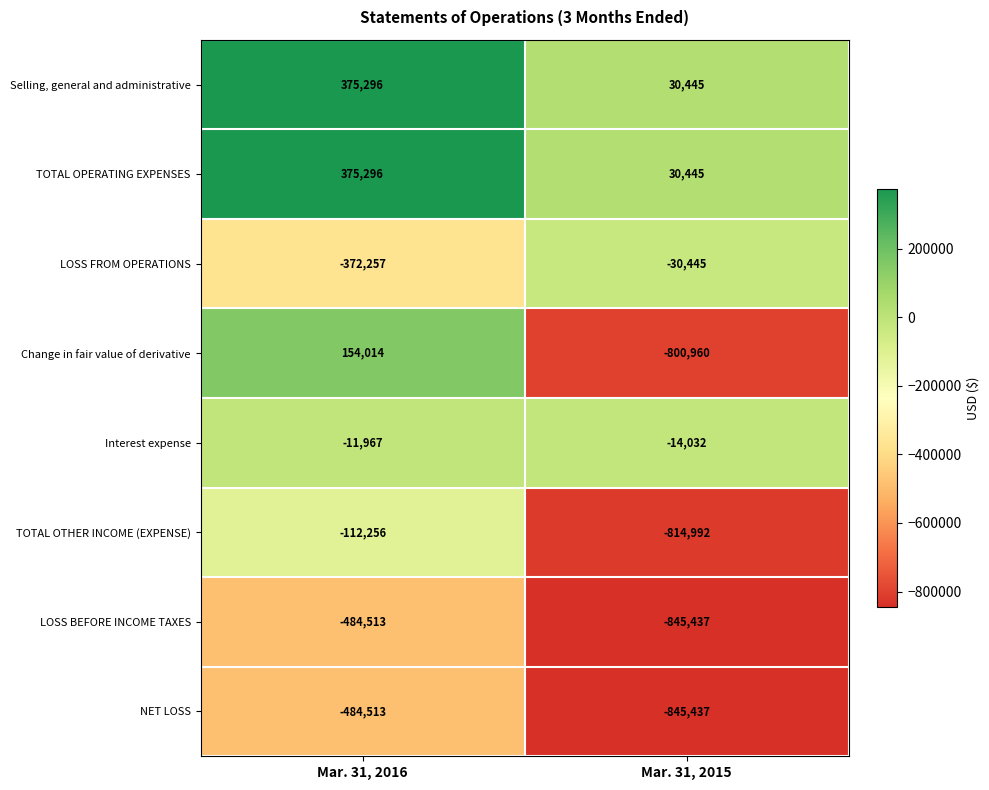

At which label is TOTAL OTHER INCOME (EXPENSE) closest to -463624?

Mar. 31, 2016